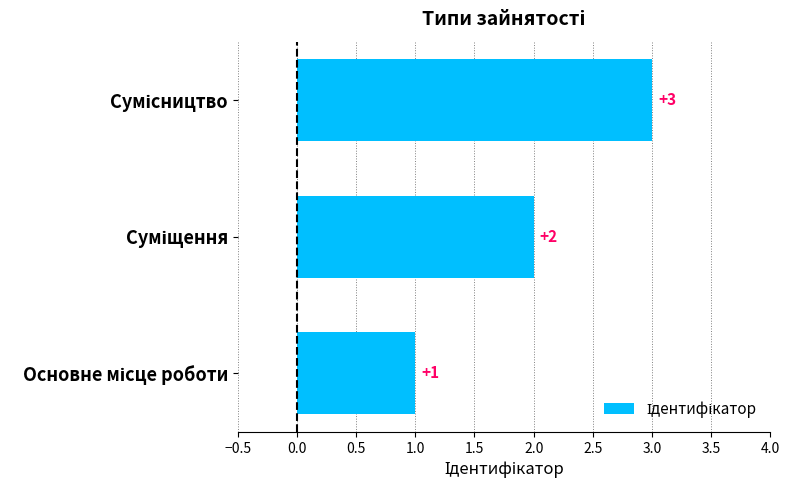

Count the values in the range 1 to 3.

3